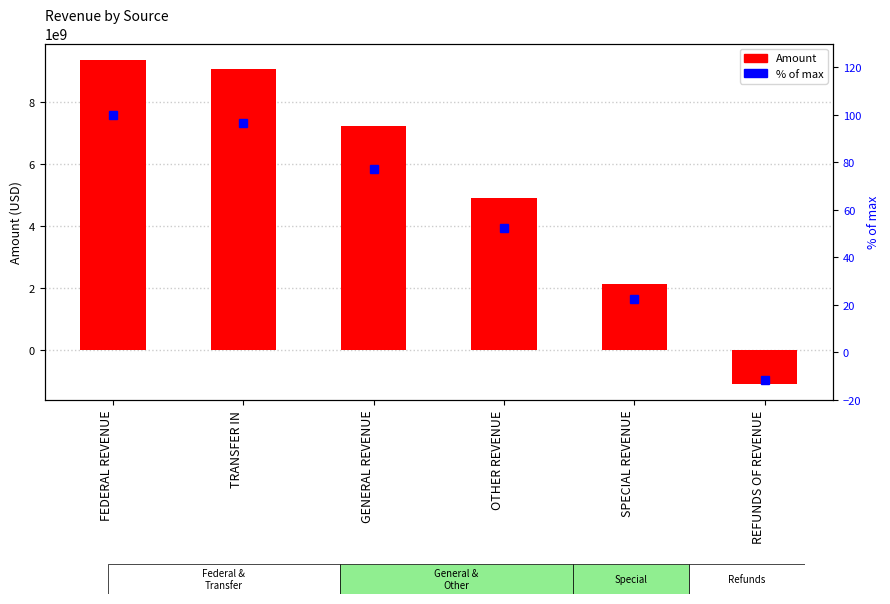

At which category does the chart reach its minimum across all series?

REFUNDS OF REVENUE